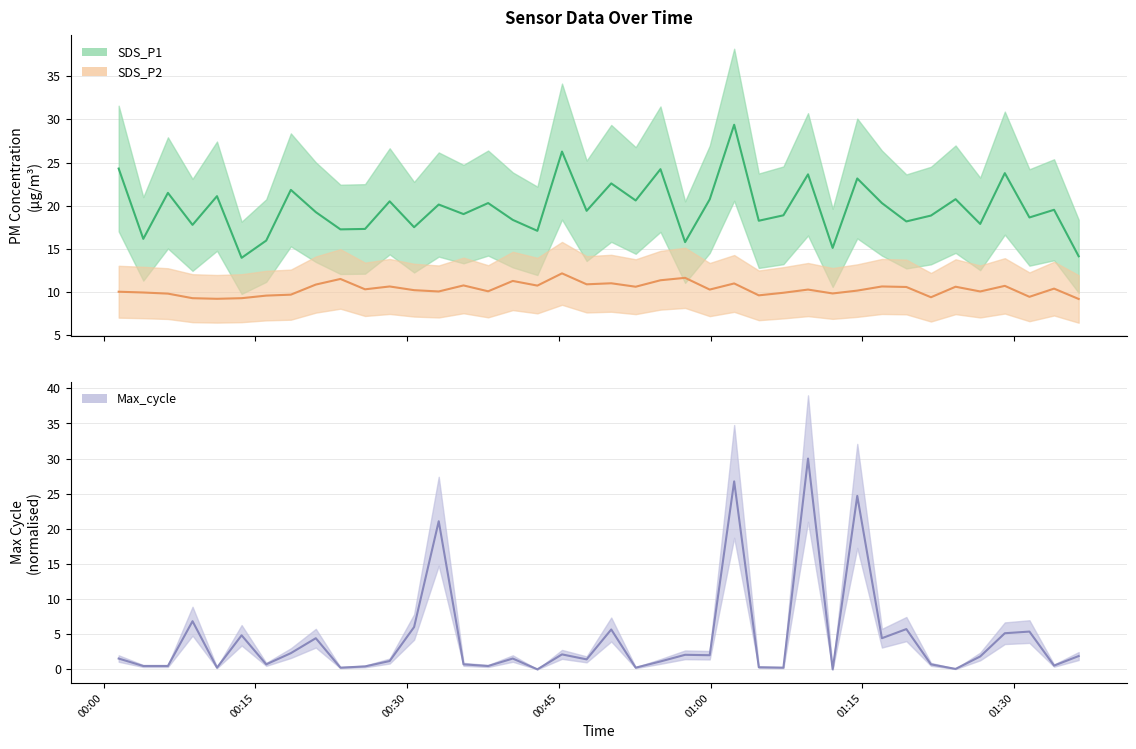

Which series ends up on top after the final intersection of SDS_P1 and Max_cycle?

SDS_P1